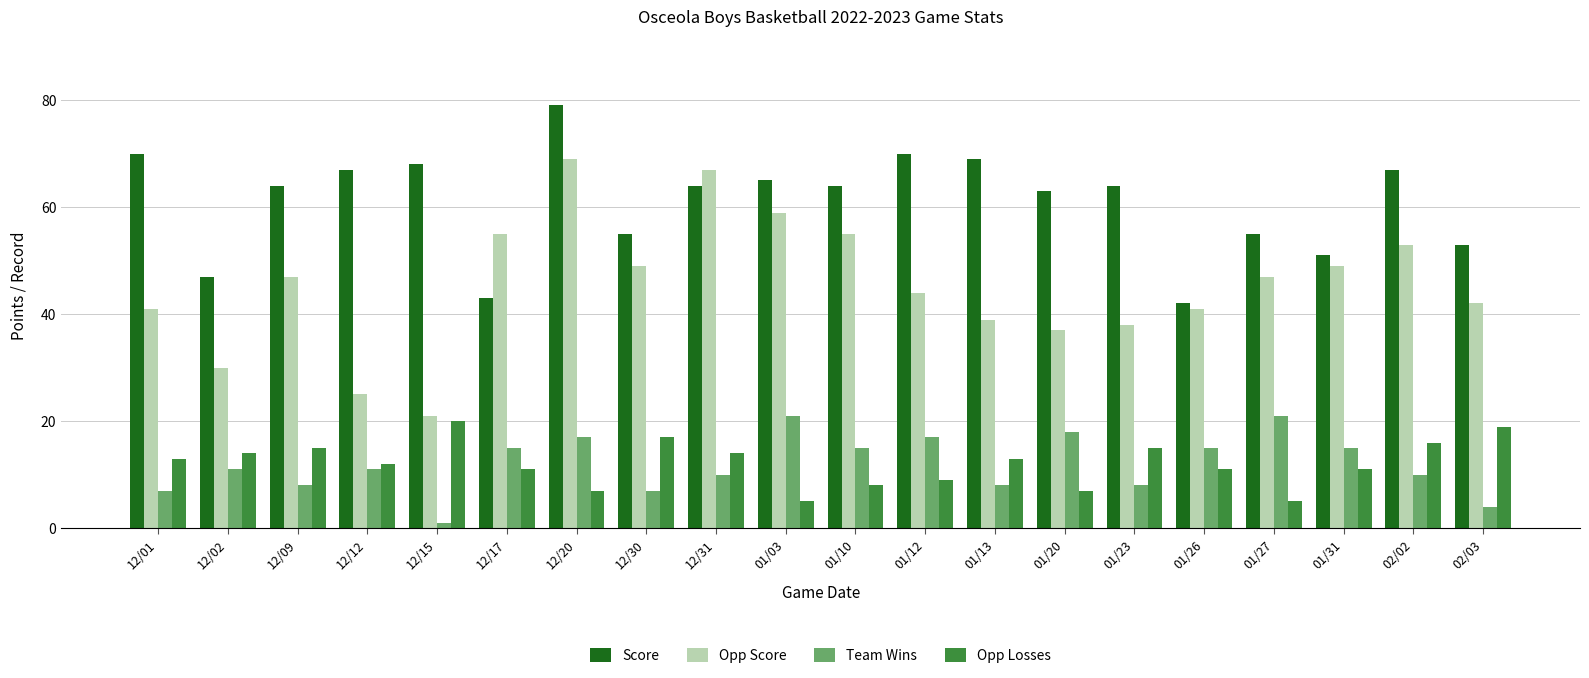

How many bars are there in each group?

4